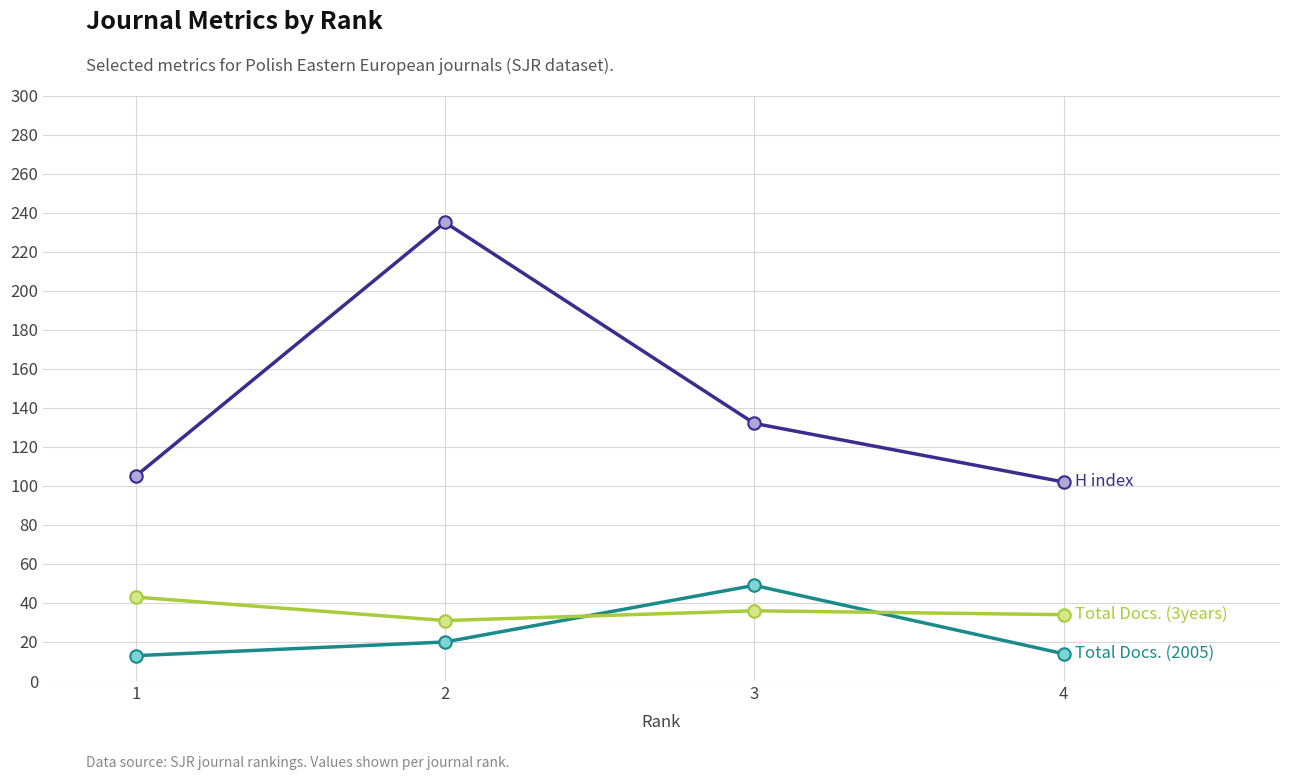

What is the minimum value shown in the chart?

13